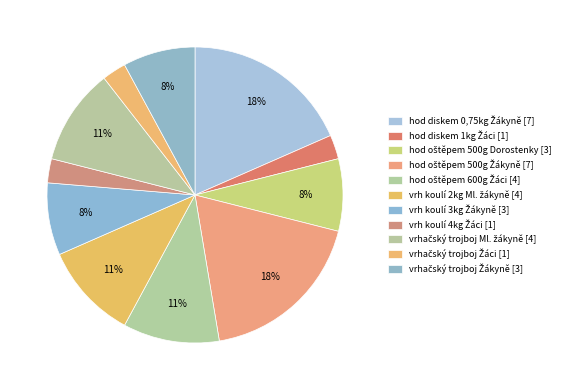

How many segments does this pie chart have?

11